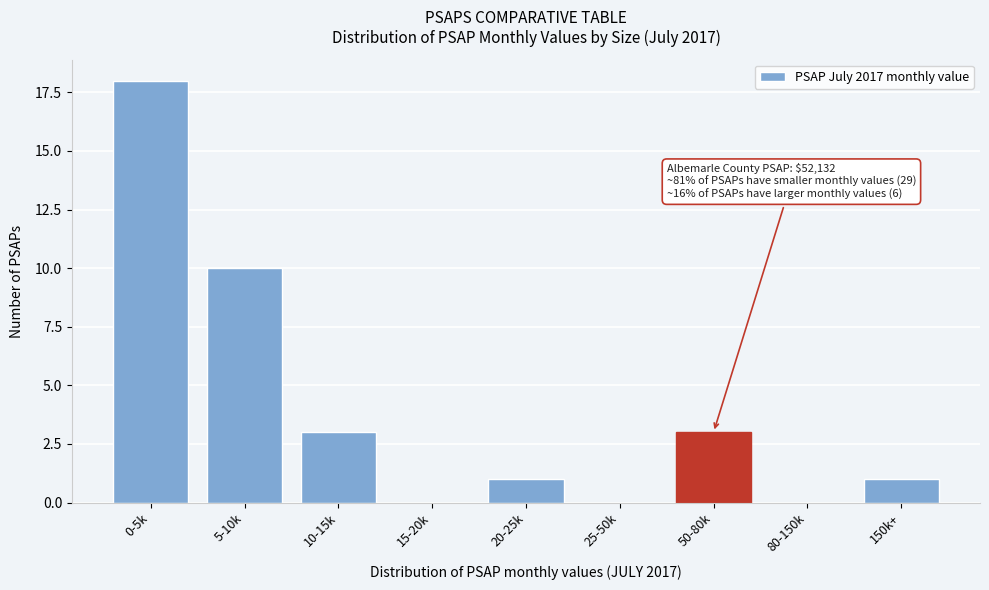

Reading right to left, extract all data points from this chart.

150k+=1	80-150k=0	50-80k=3	25-50k=0	20-25k=1	15-20k=0	10-15k=3	5-10k=10	0-5k=18